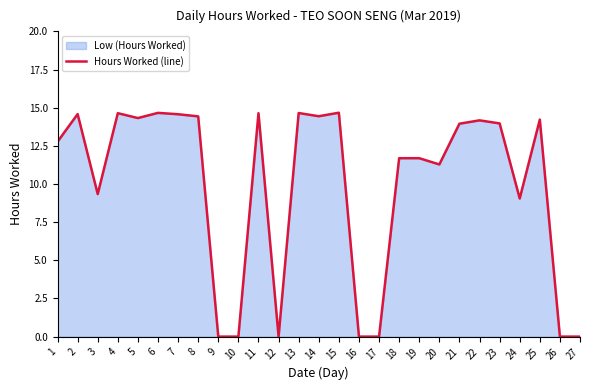

Rank the categories by value from lowest to highest.

9, 10, 12, 16, 17, 26, 27, 24, 3, 20, 18, 19, 1, 21, 23, 22, 25, 5, 8, 14, 7, 2, 4, 11, 13, 6, 15